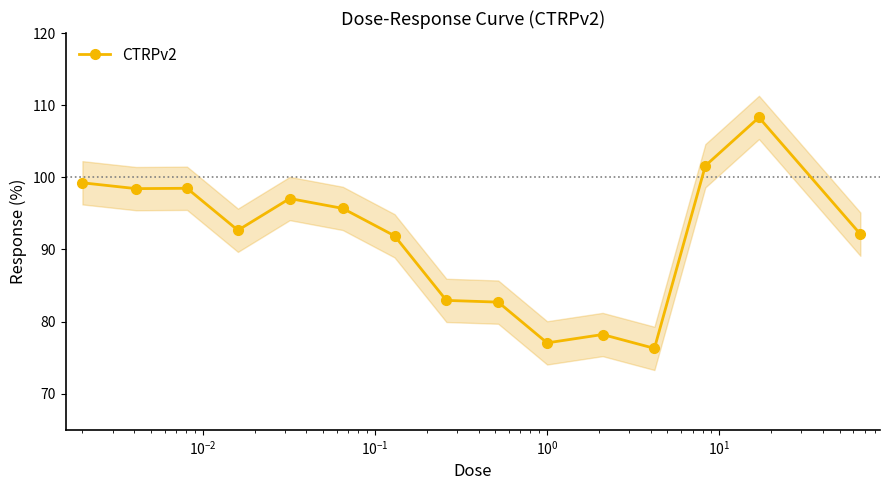

What is the greatest value displayed?

108.3